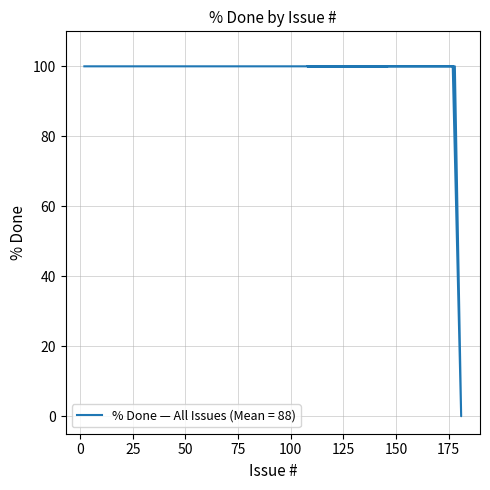

At which label is the value closest to 50?

2